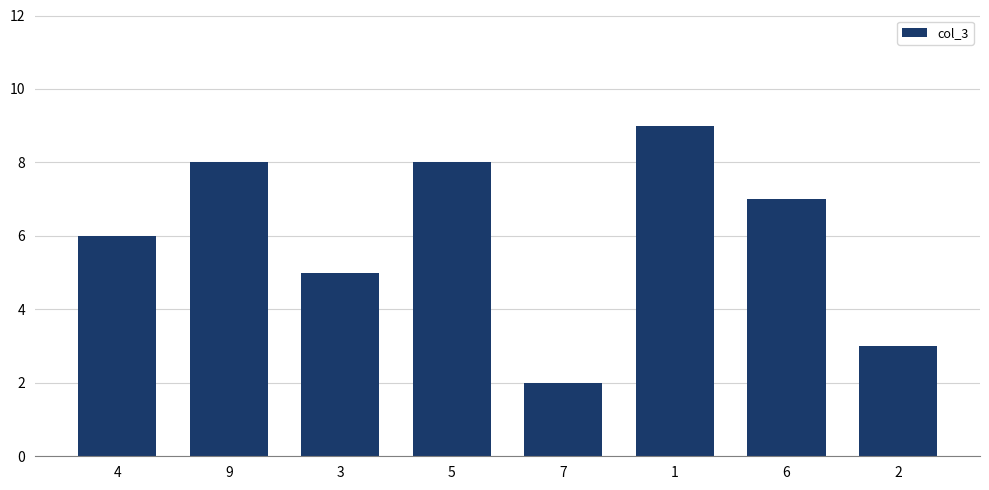

What is the approximate value at 4?

6